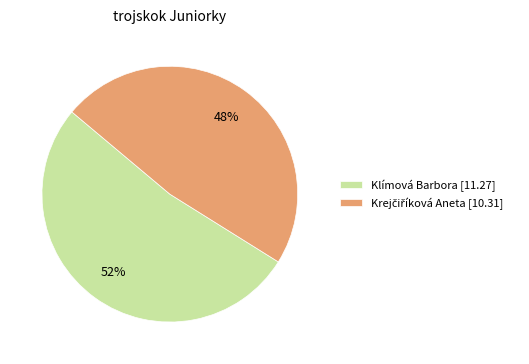

How many slices are in this pie chart?

2